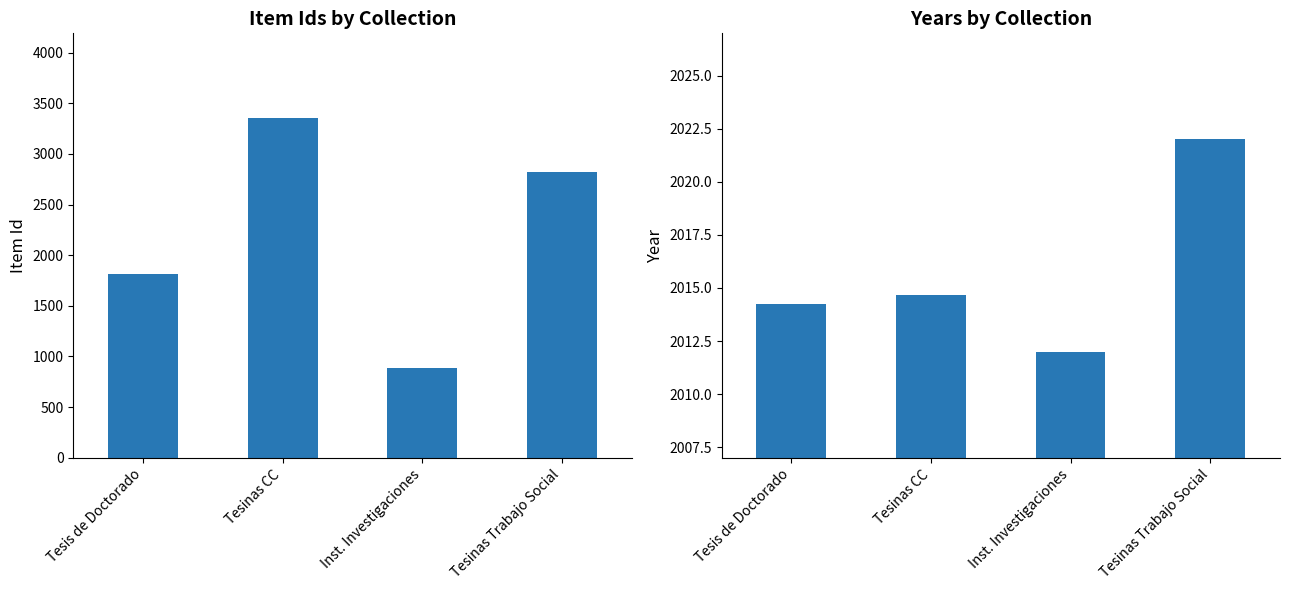

Reading left to right, what are all the values shown in this chart?

Item Id: 1812.5	3352.7	881.5	2819.0
Year: 2014.2	2014.7	2012.0	2022.0